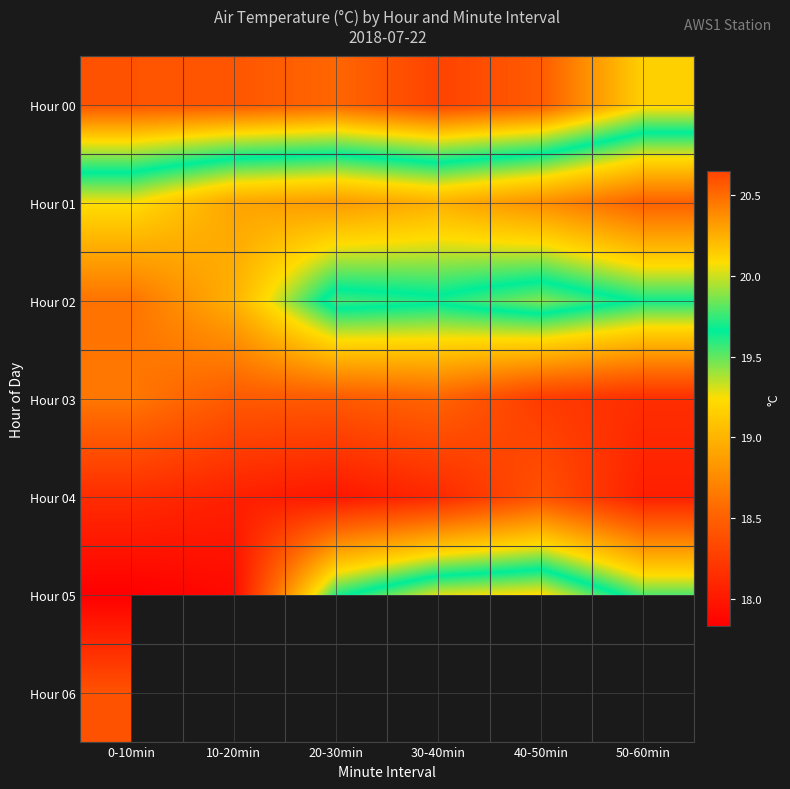

What is the sum of the Hour 00 values at 10-20min and 0-10min?

41.2